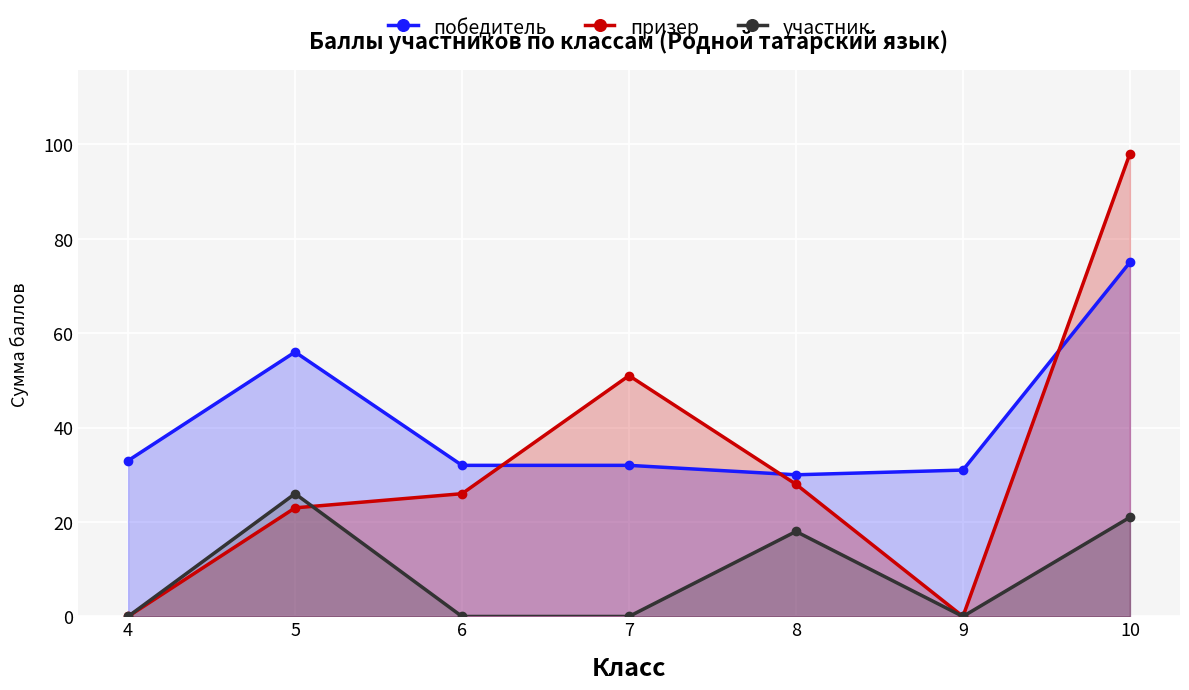

At how many categories does at least one series exceed 74?

1